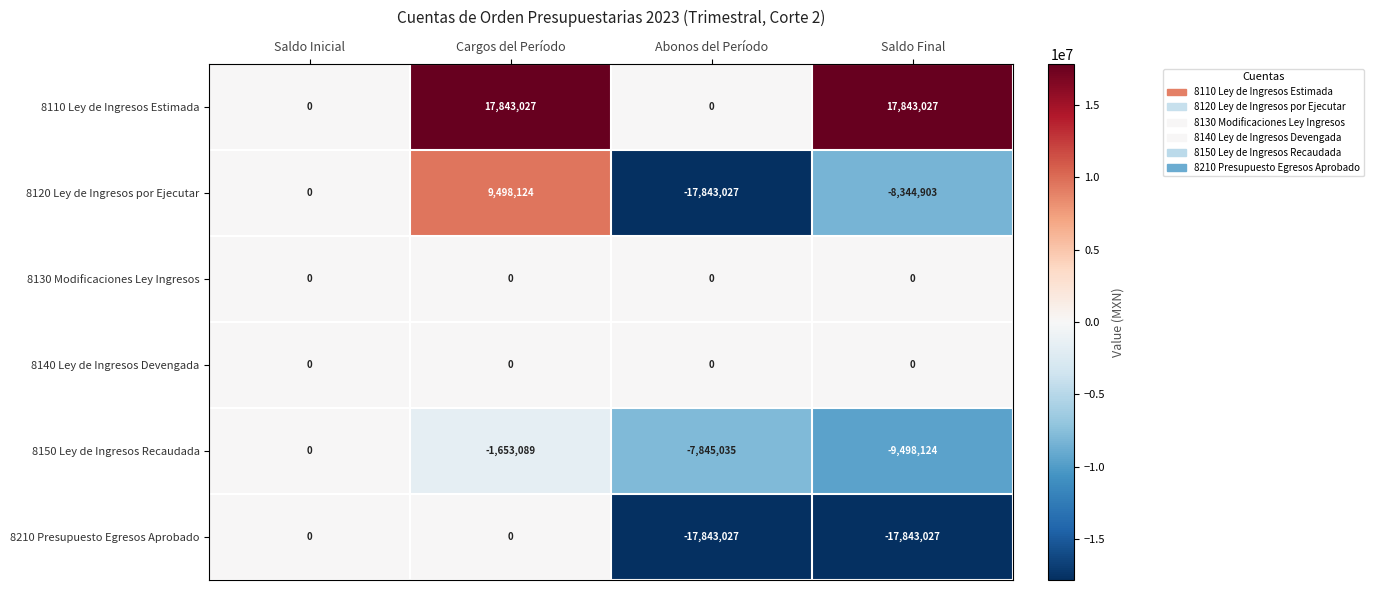

True or false: 8140 Ley de Ingresos Devengada has a value of 0 at Cargos del Período.

True